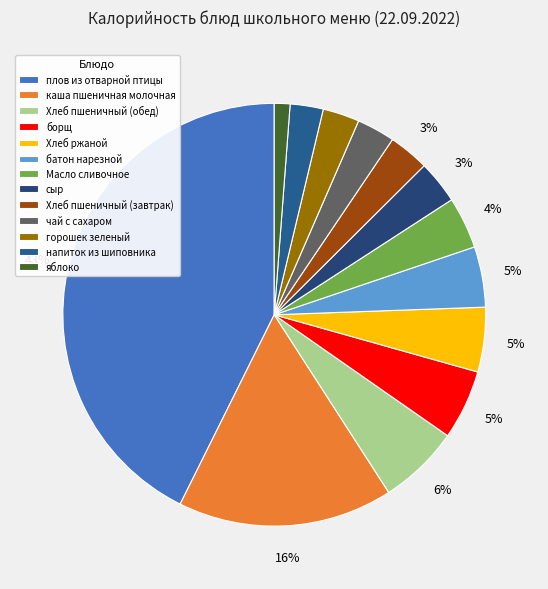

To the nearest percent, what percentage of the pie is батон нарезной?

5%